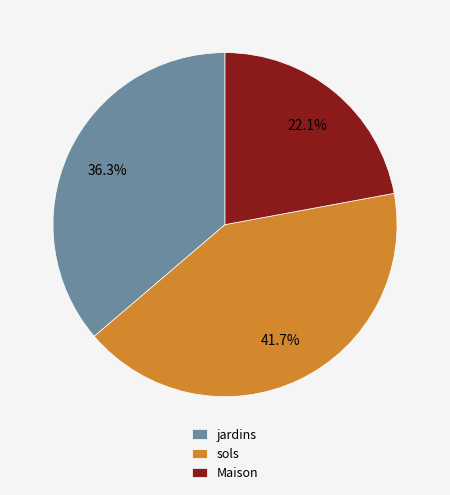

Is there a majority slice in this chart?

No